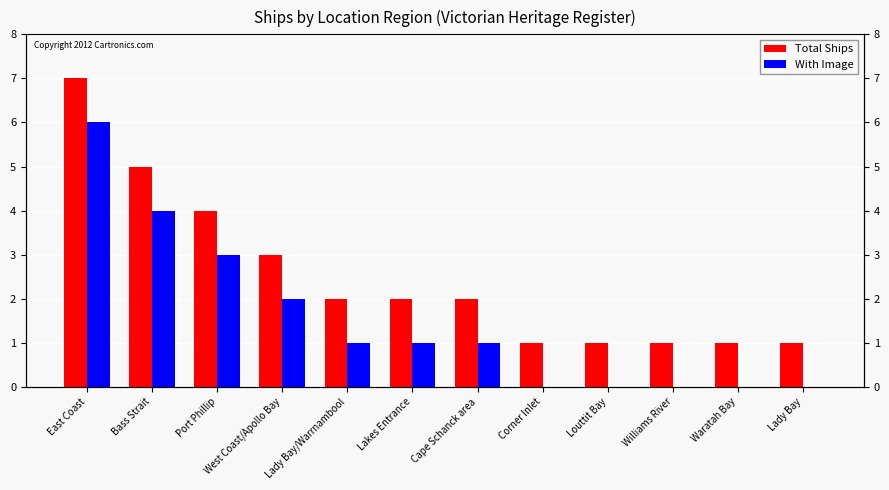

Reading left to right, what are all the values shown in this chart?

Total Ships: 7	5	4	3	2	2	2	1	1	1	1	1
With Image: 6	4	3	2	1	1	1	0	0	0	0	0